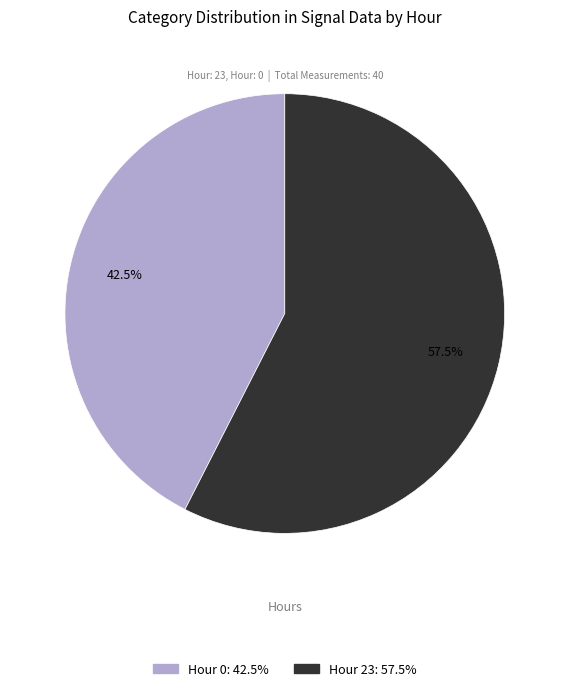

Which slice represents more than half of the pie?

Hour 23